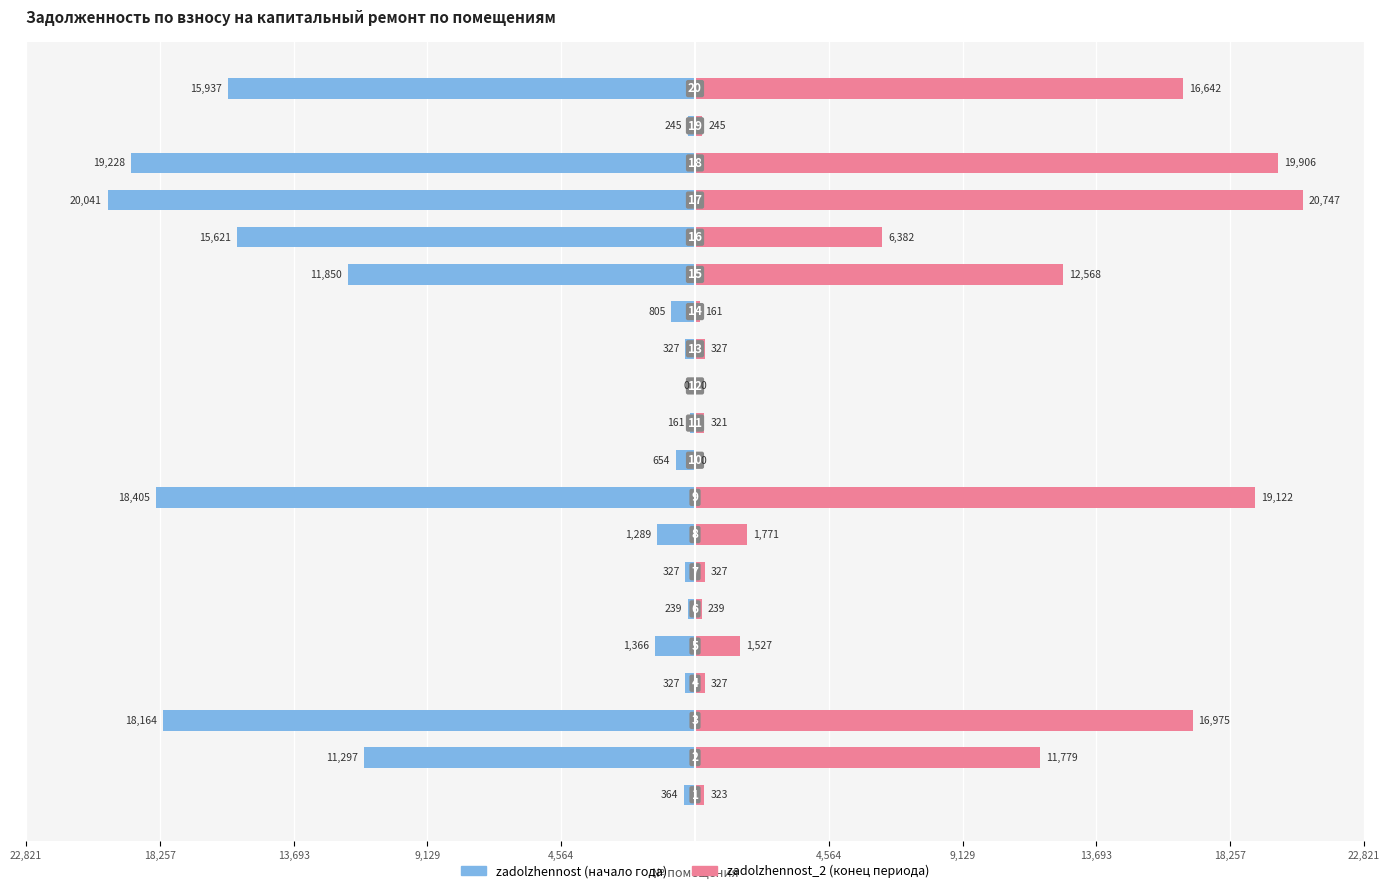

What are all the series names shown in the legend?

zadolzhennost, zadolzhennost_2